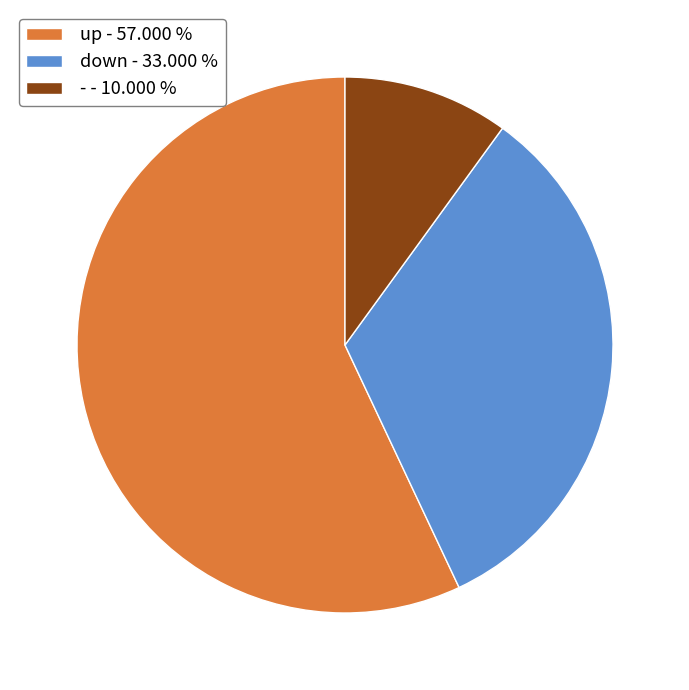

What is the ratio of the value at up to the value at down?

1.7